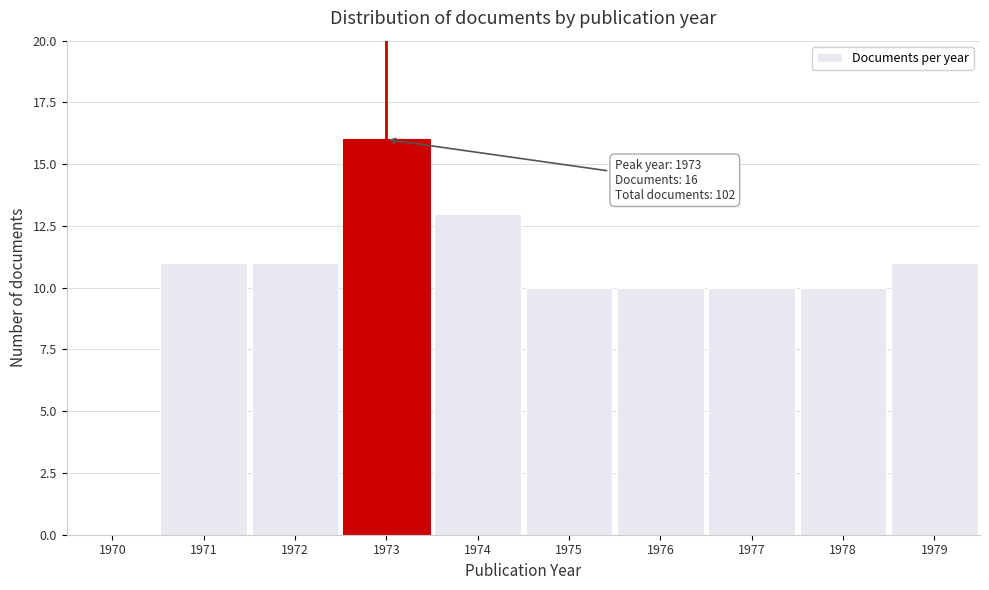

Reading left to right, transcribe all the data shown in this chart.

1970=0	1971=11	1972=11	1973=16	1974=13	1975=10	1976=10	1977=10	1978=10	1979=11